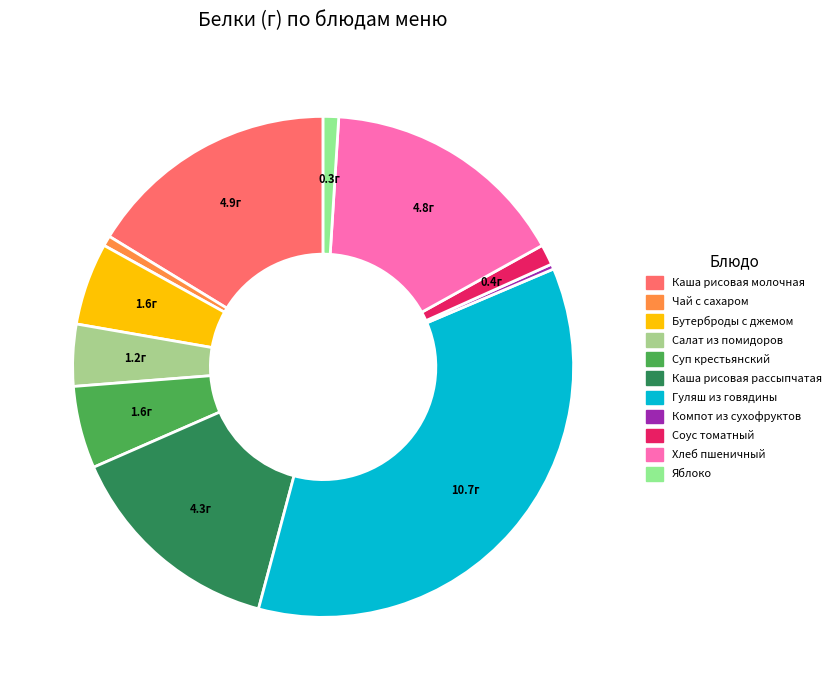

Do Яблоко and Каша рисовая рассыпчатая together represent more than half of the pie?

No